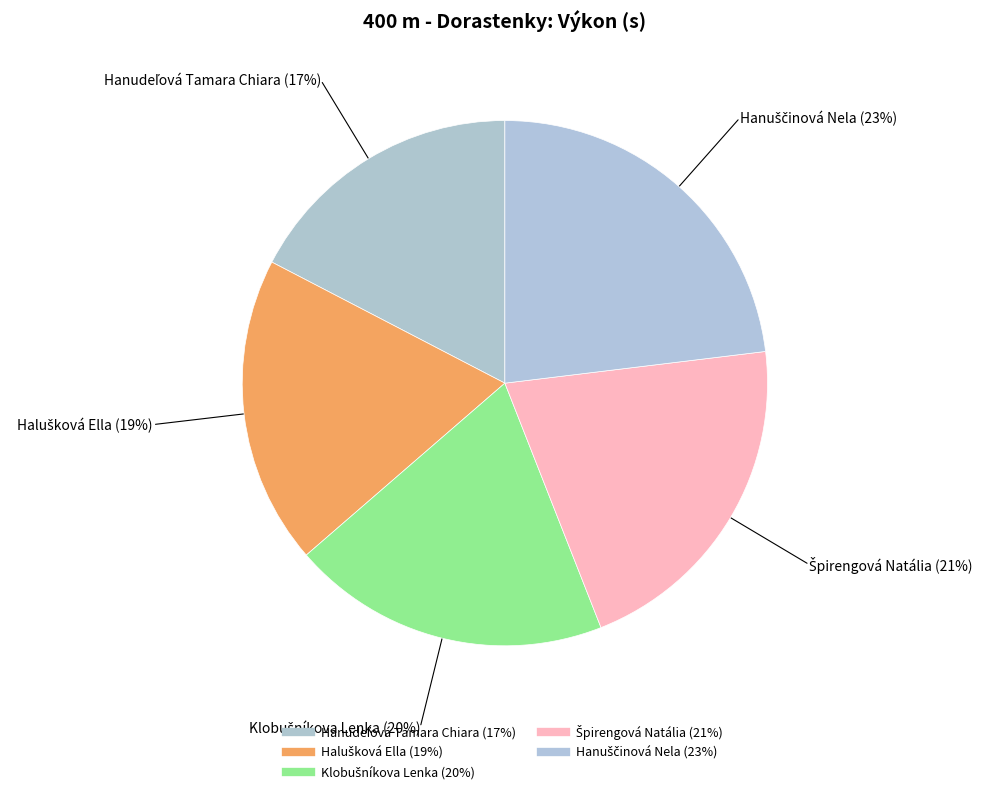

What is the total percentage of Klobušníkova Lenka and Hanuščinová Nela?

42.7%